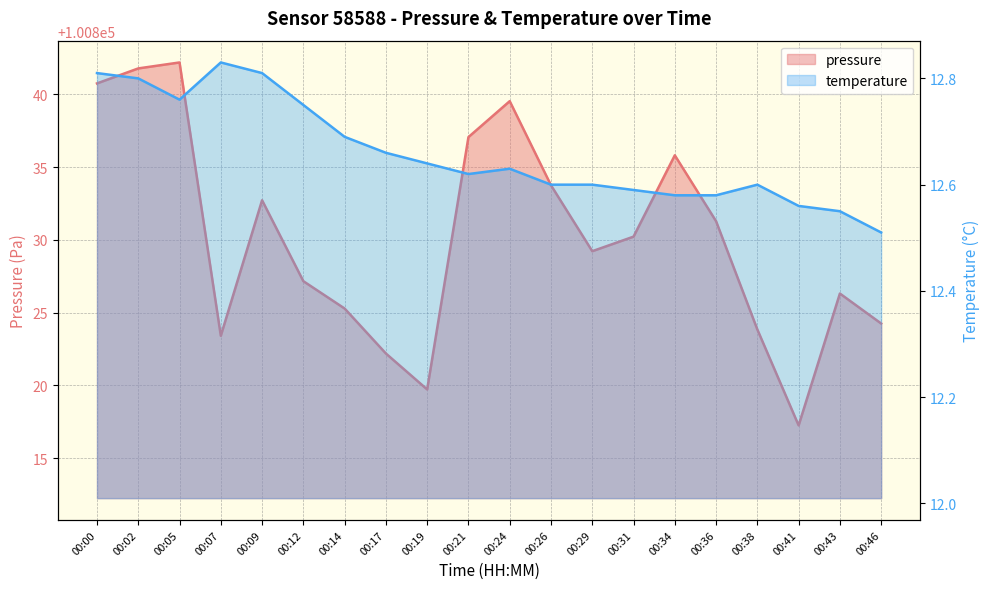

Where does the pressure series first go above 100830?

00:00